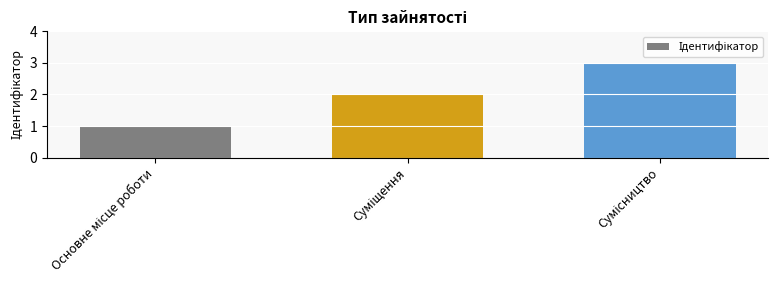

Does the chart contain any negative values?

No